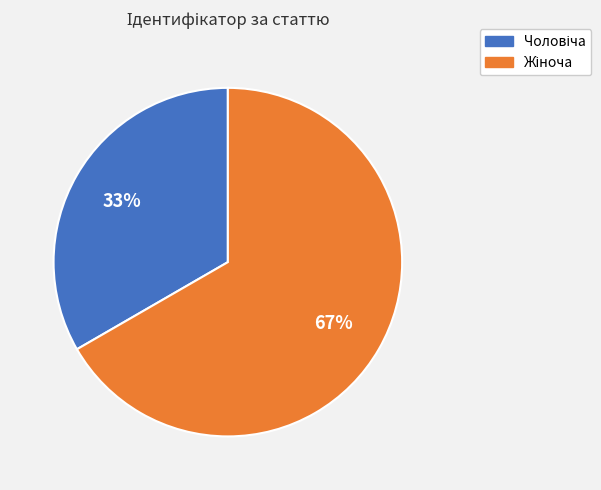

To the nearest percent, what is the average slice percentage?

50%